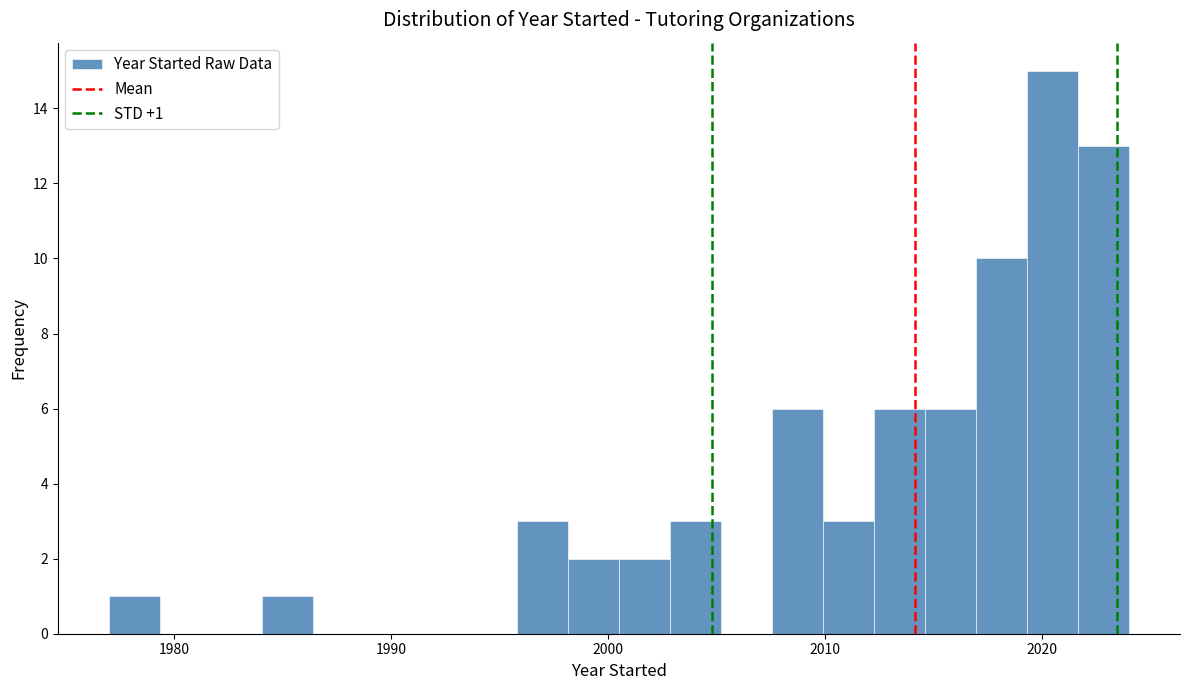

Read against the x-axis, roughly where is the centre of the tallest bar?

2020